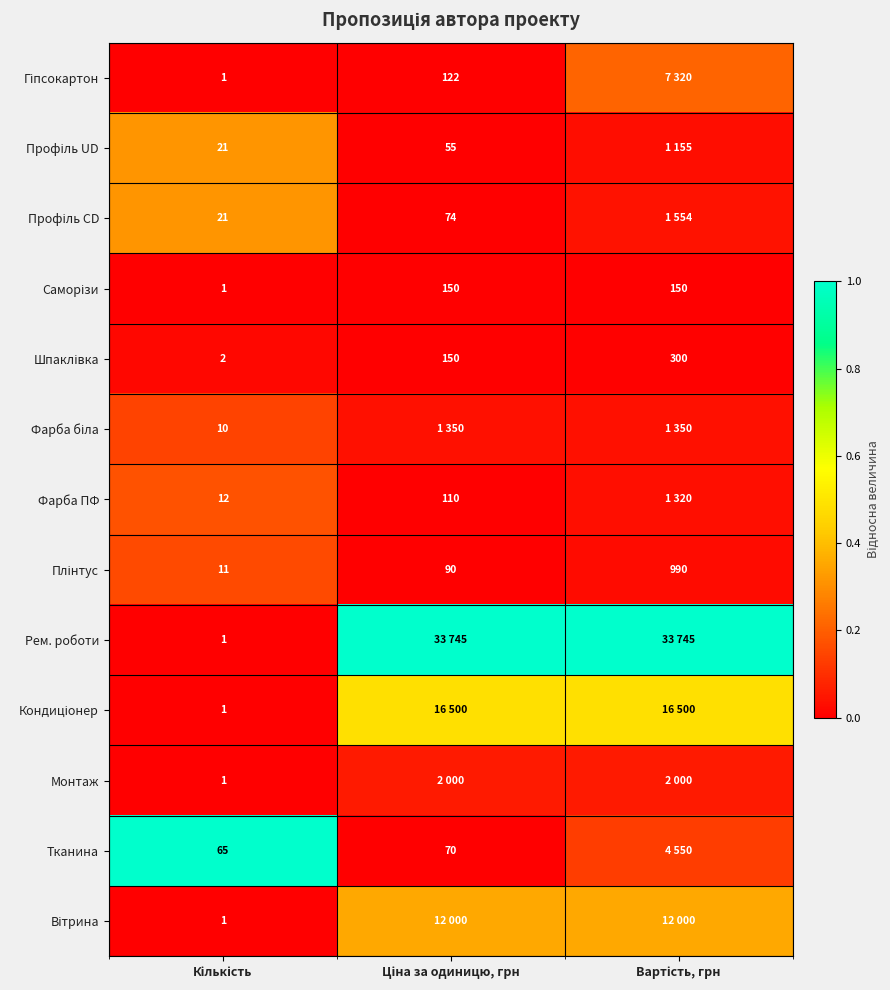

Between Ціна за одиницю, грн and Кількість, which is larger?

Ціна за одиницю, грн